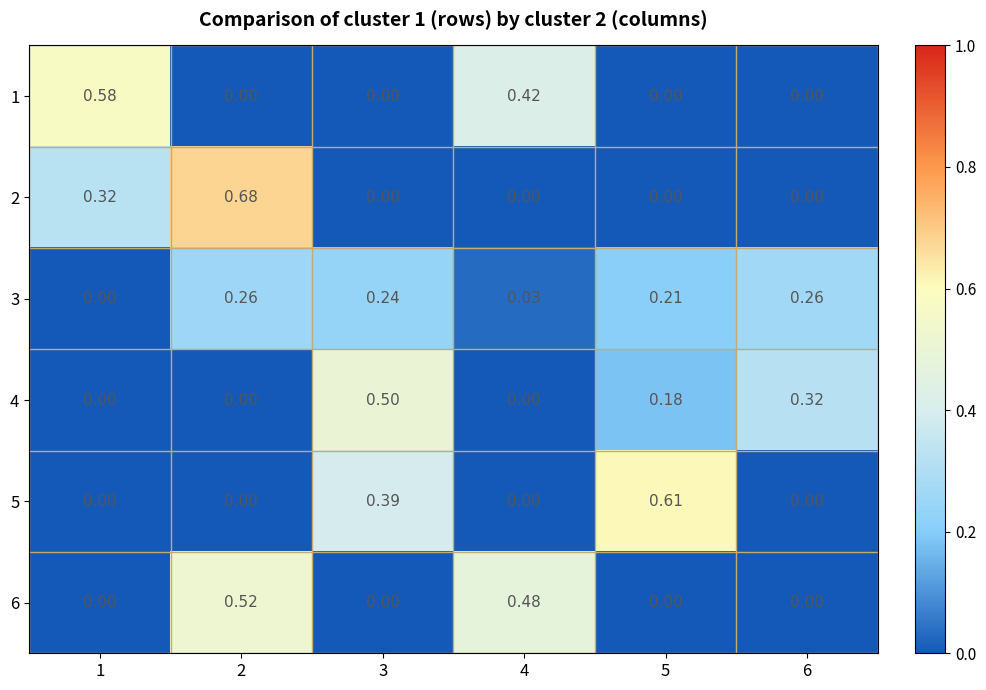

At how many categories does at least one series exceed 0?

6